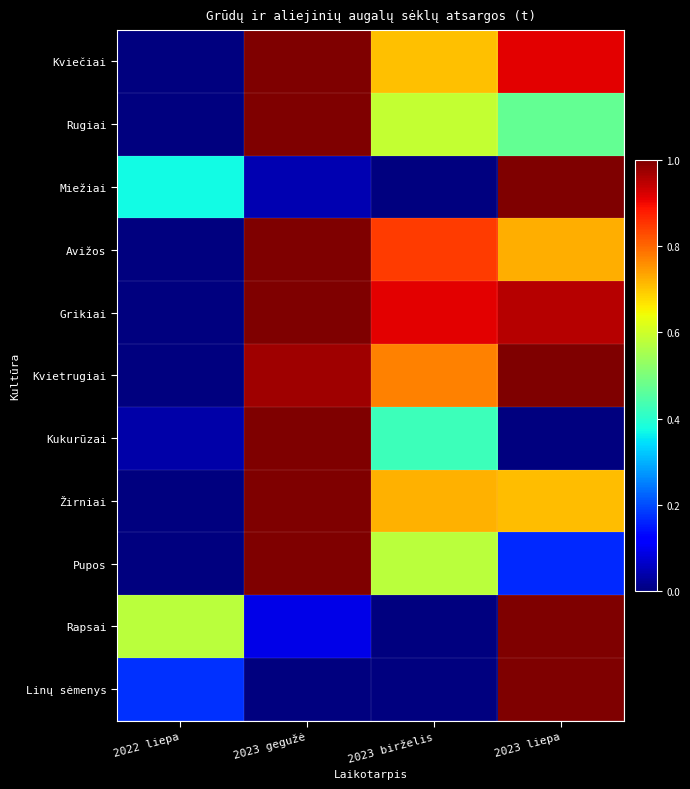

Which category has the highest value across all series?

2023 gegužė